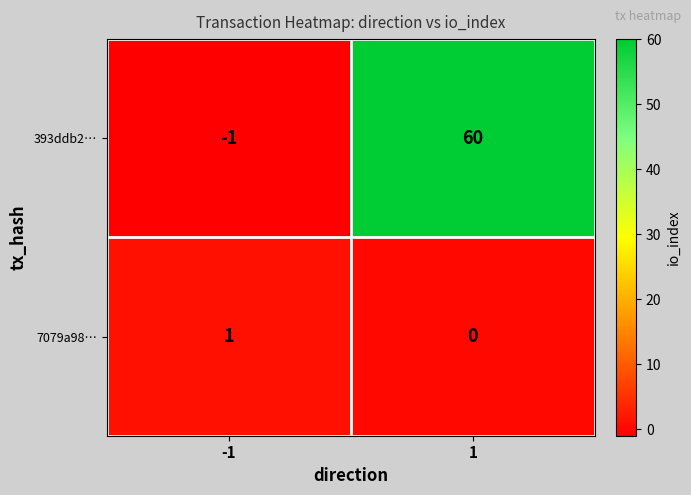

Count the number of data series in this chart.

2